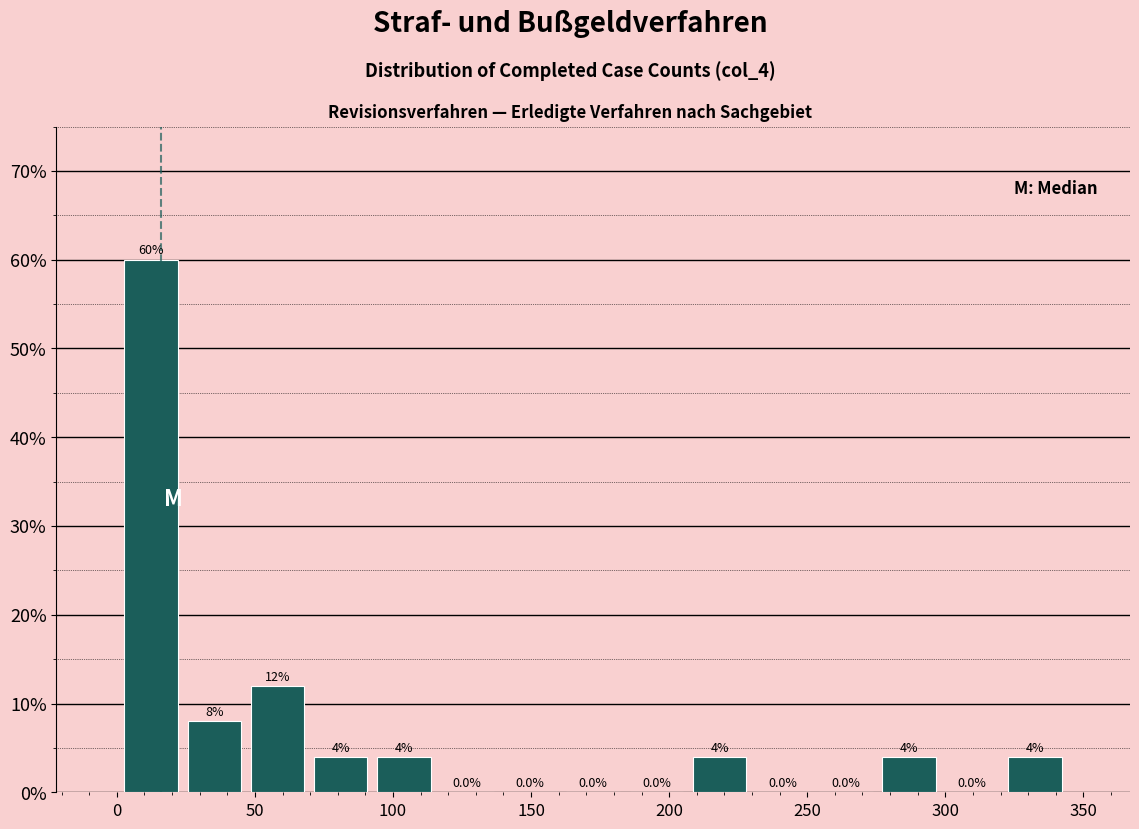

Over which range of the x-axis is the bar tallest?

0 to 25